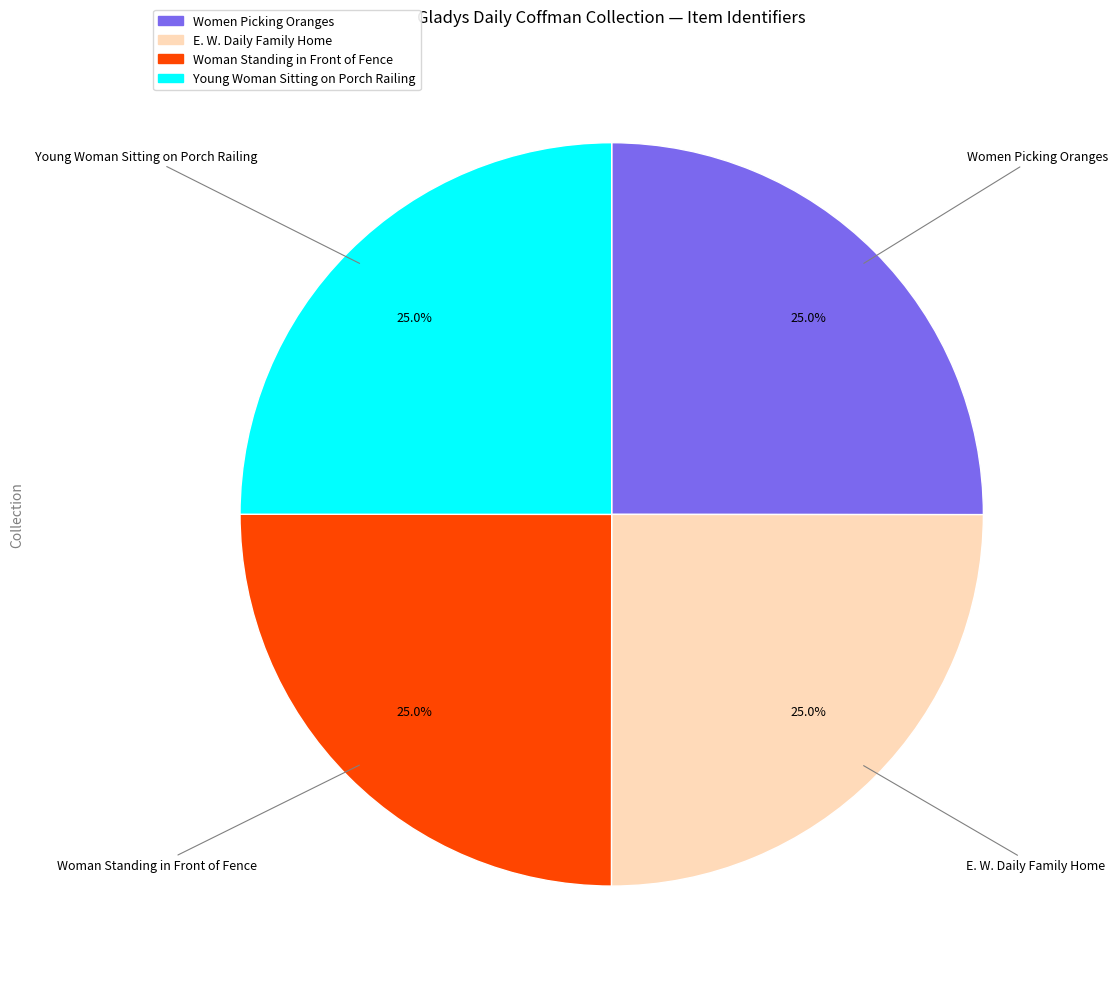

Does Woman Standing in Front of Fence account for over 50% of the chart?

No